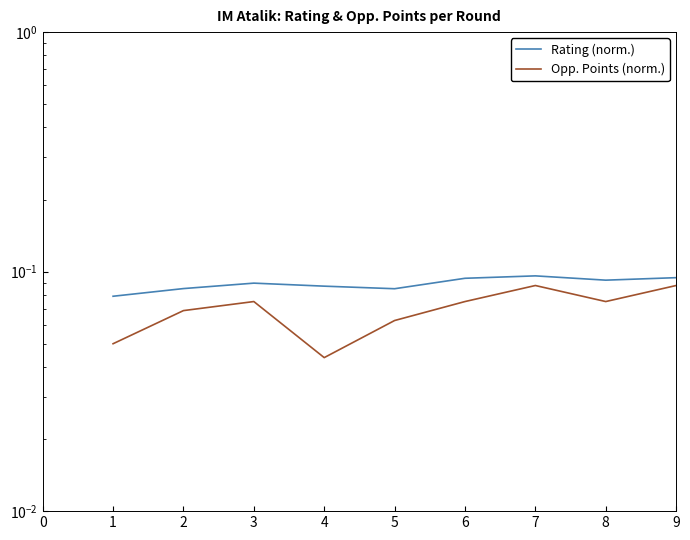

Is it true that Rating (norm.) equals 0.1 at 8?

False